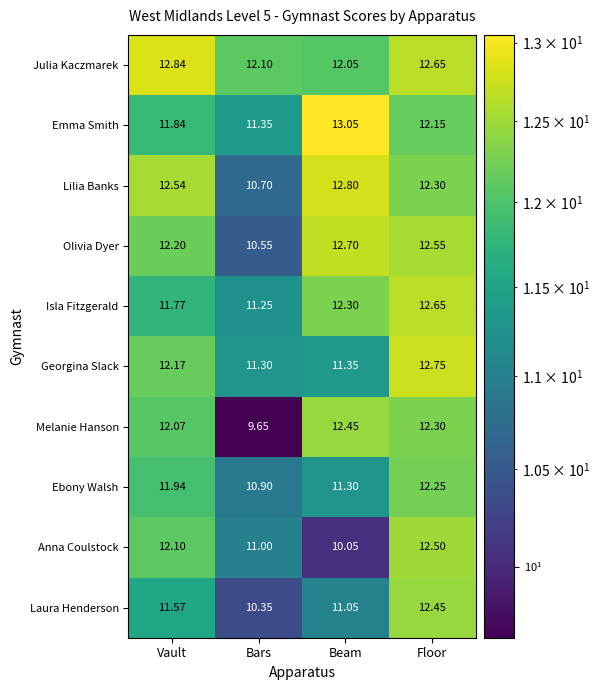

At Beam, list the series in order from largest to smallest.

Emma Smith, Lilia Banks, Olivia Dyer, Melanie Hanson, Isla Fitzgerald, Julia Kaczmarek, Georgina Slack, Ebony Walsh, Laura Henderson, Anna Coulstock